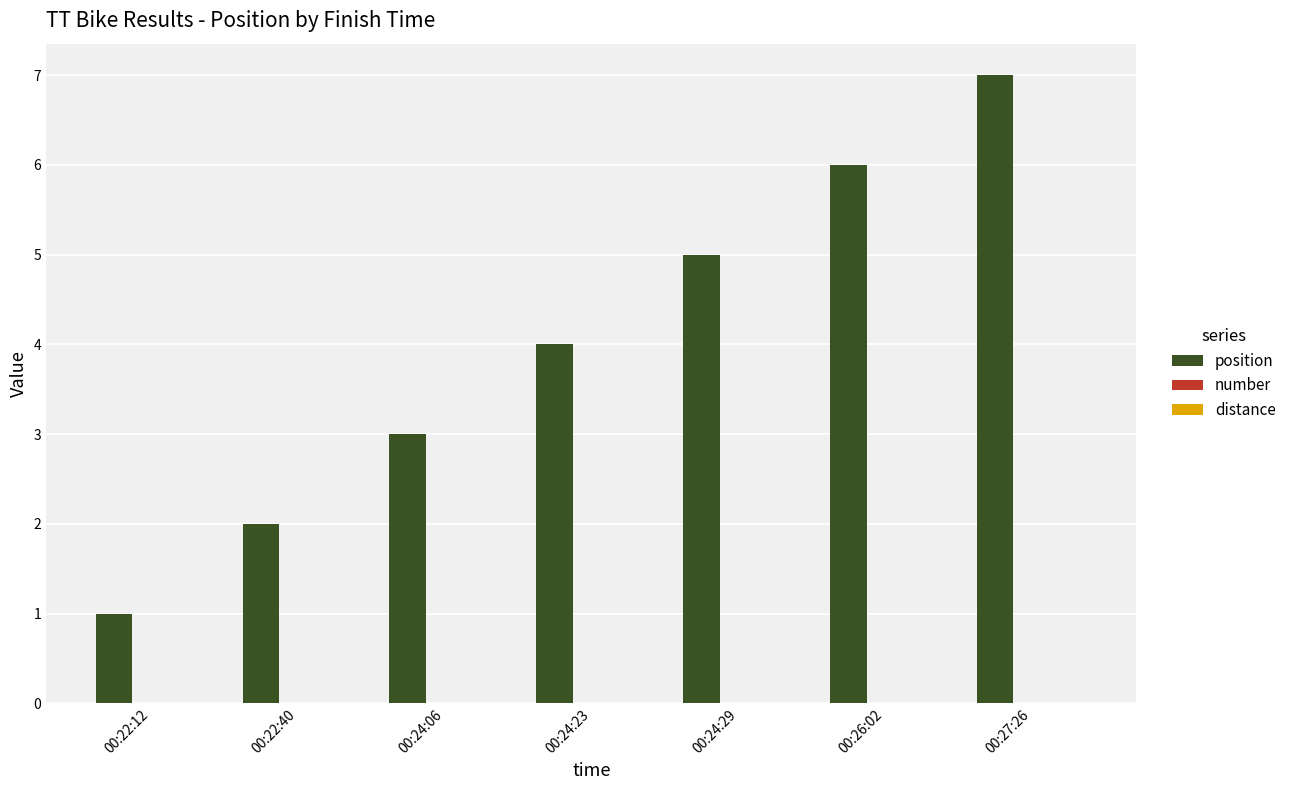

What is the sum of the values at 00:22:12 and 00:24:29?

6